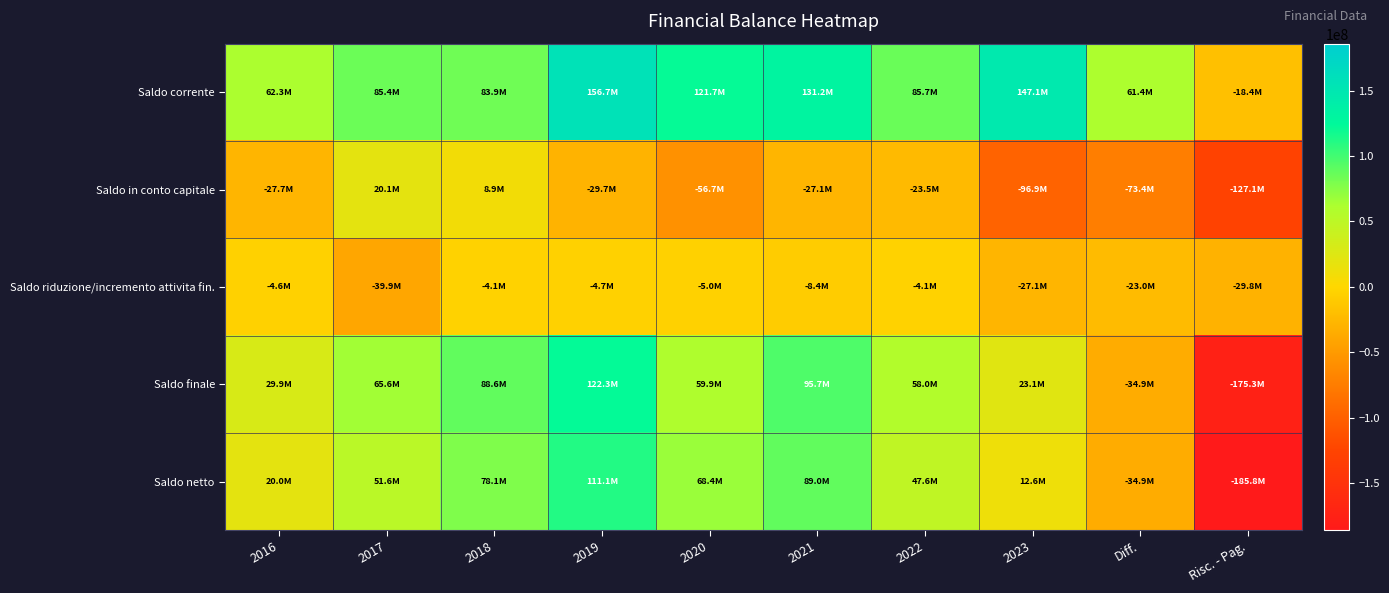

At which category is the sum across all series the highest?

2019